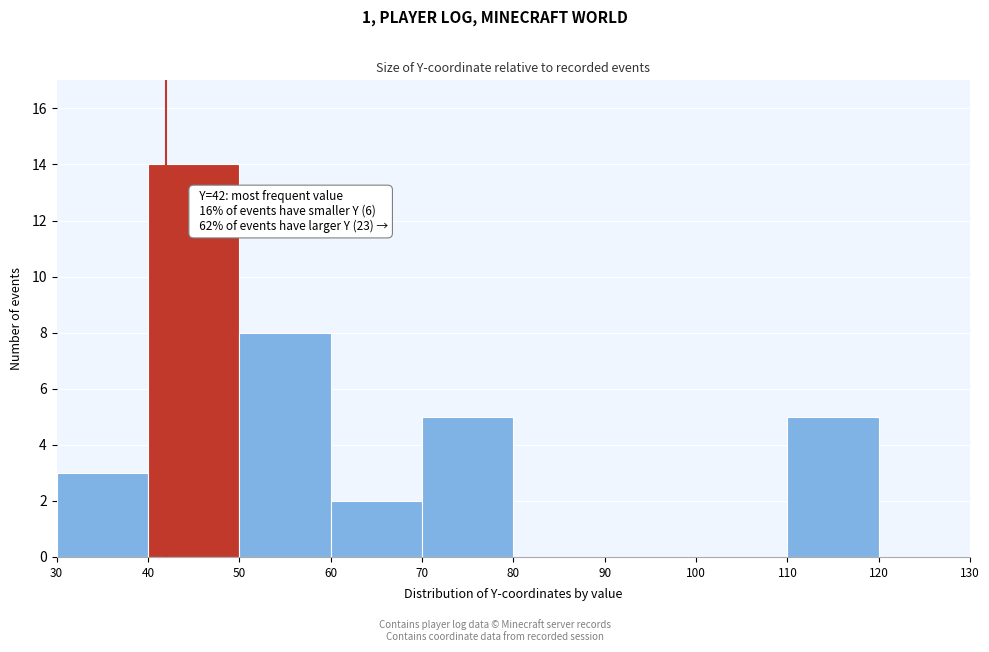

Which range on the x-axis has the tallest bar?

40 to 50